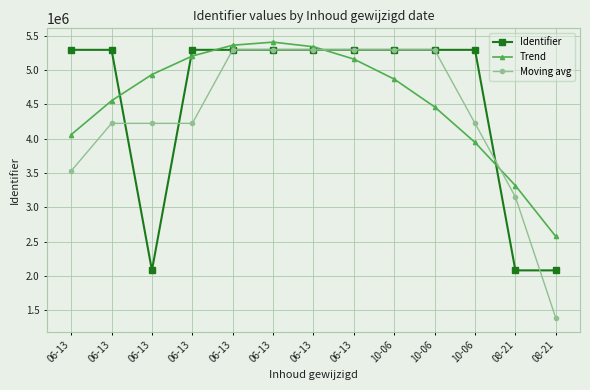

Reading left to right, transcribe all the data shown in this chart.

Identifier: 06-13=5294782.0	06-13=5294785.0	06-13=2081441.0	06-13=5294786.0	06-13=5294787.0	06-13=5294789.0	06-13=5294793.0	06-13=5294795.0	10-06=5294784.0	10-06=5294790.0	10-06=5294791.0	08-21=2081433.0	08-21=2081434.0
Trend: 06-13=4058878.8	06-13=4553242.7	06-13=4935251.3	06-13=5204904.6	06-13=5362202.6	06-13=5407145.2	06-13=5339732.6	06-13=5159964.6	10-06=4867841.3	10-06=4463362.7	10-06=3946528.8	08-21=3317339.6	08-21=2575795.1
Moving avg: 06-13=3529855.7	06-13=4223669.3	06-13=4223670.7	06-13=4223671.3	06-13=5294787.3	06-13=5294789.7	06-13=5294792.3	06-13=5294790.7	10-06=5294789.7	10-06=5294788.3	10-06=4223671.3	08-21=3152552.7	08-21=1387622.3